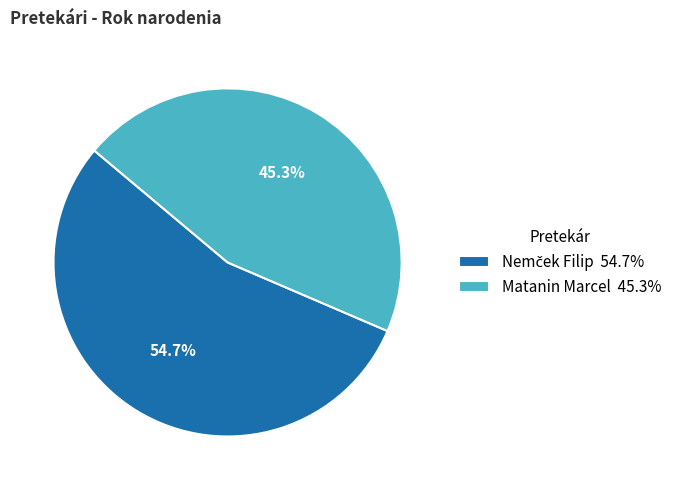

True or false: Matanin Marcel accounts for 45% of the total.

True